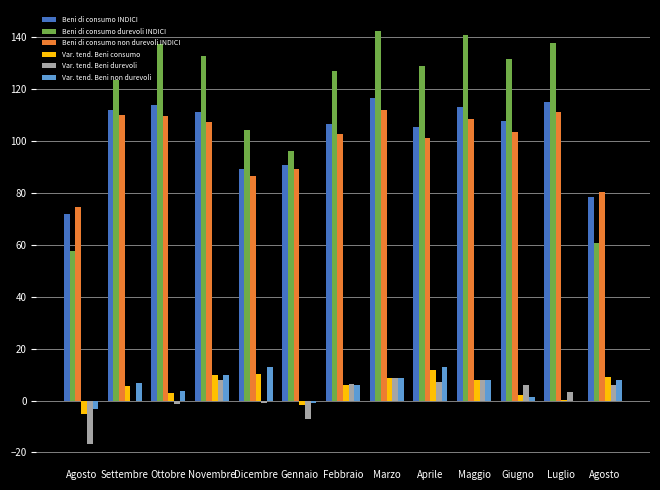

What is the lowest value of the Var. tend. Beni consumo series?

-5.0